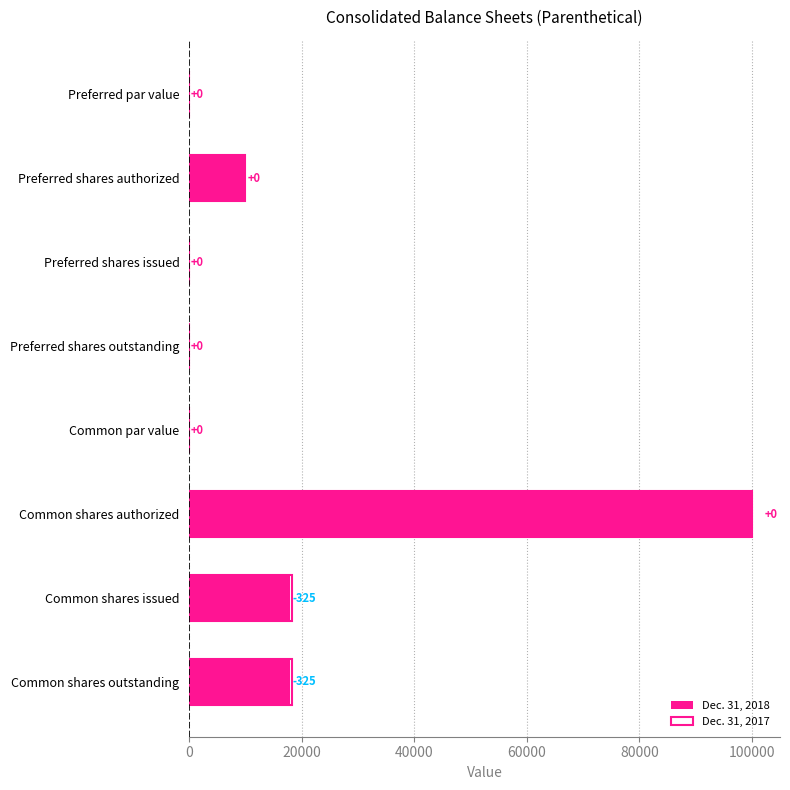

How many positive values does the Dec. 31, 2018 series have?

6